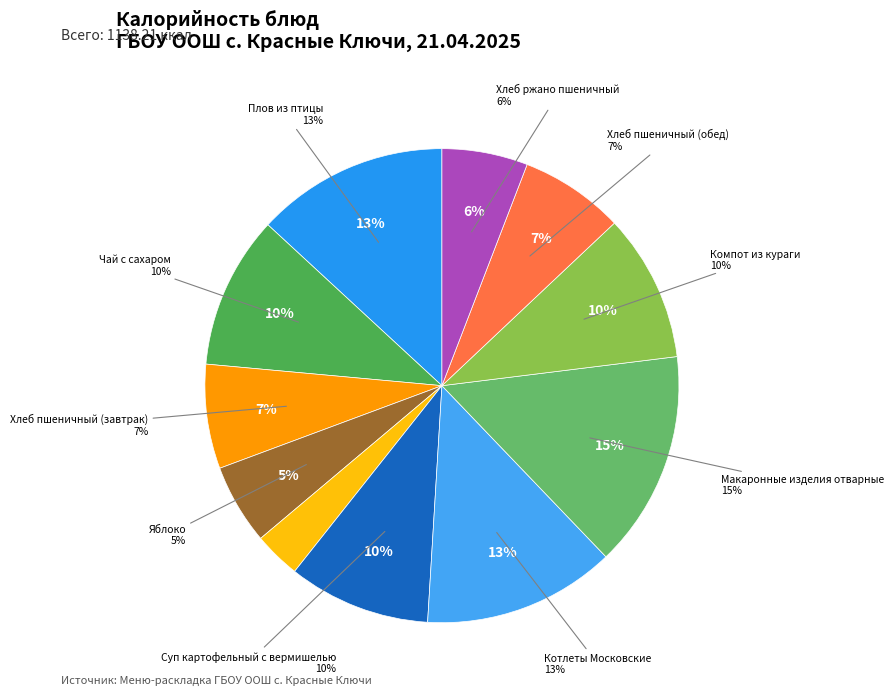

True or false: Плов из птицы accounts for 21% of the total.

False